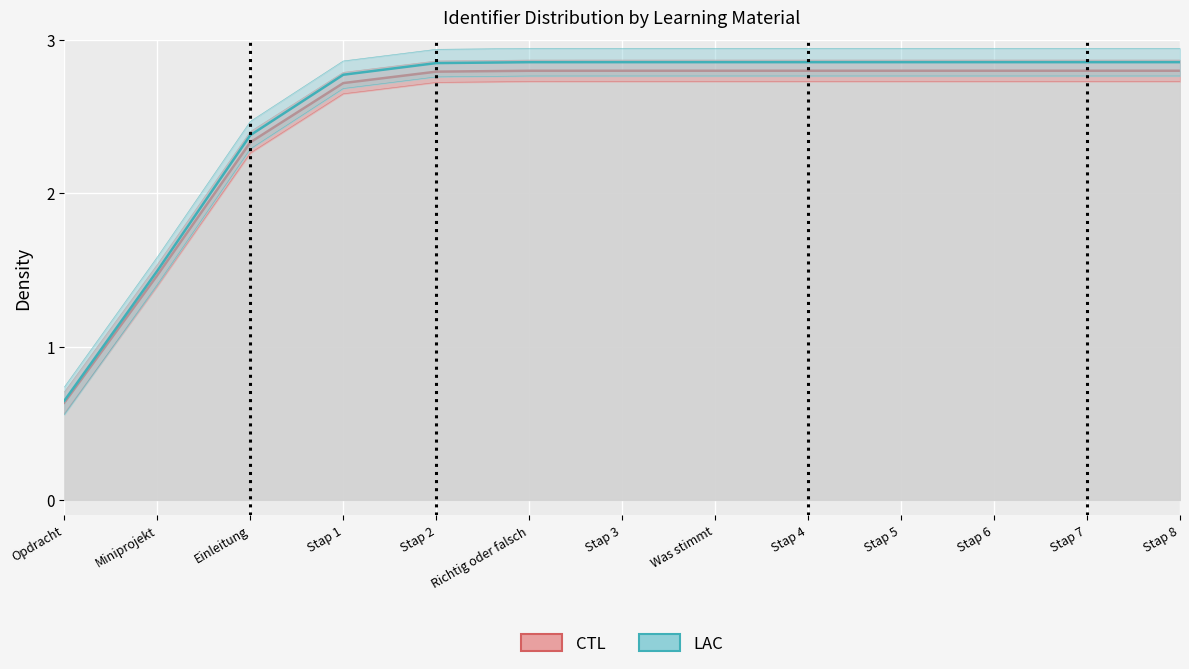

At Stap 3, list the series in order from smallest to largest.

CTL, LAC